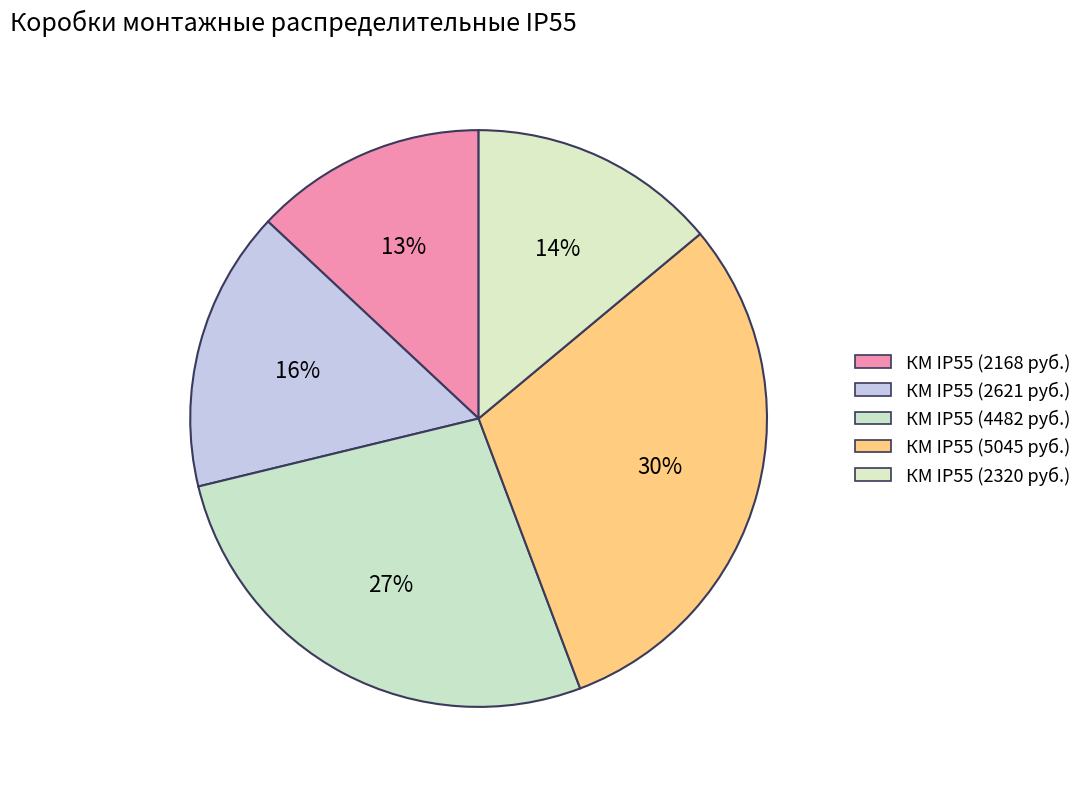

How many slices are in this pie chart?

5